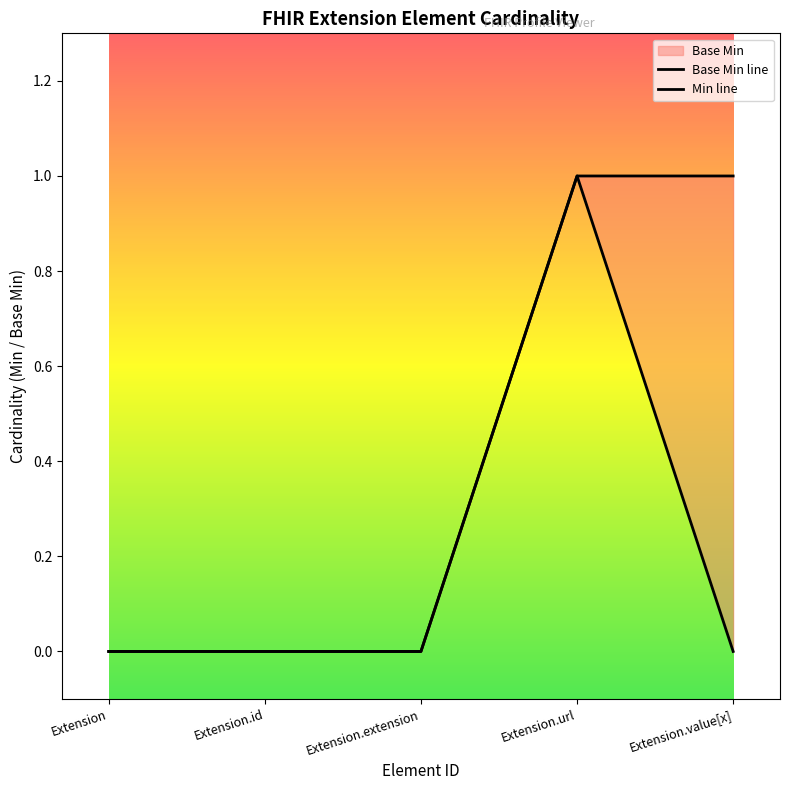

How many lines are shown in the chart?

1